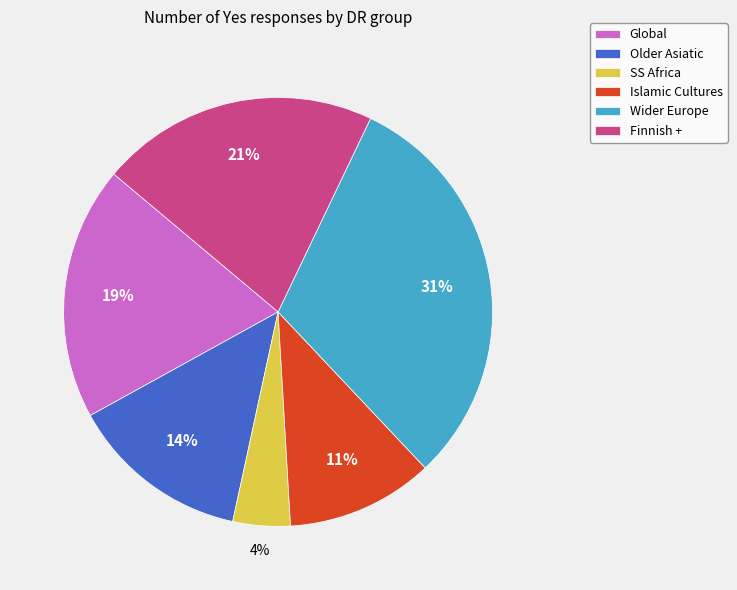

How many slices are in this pie chart?

6